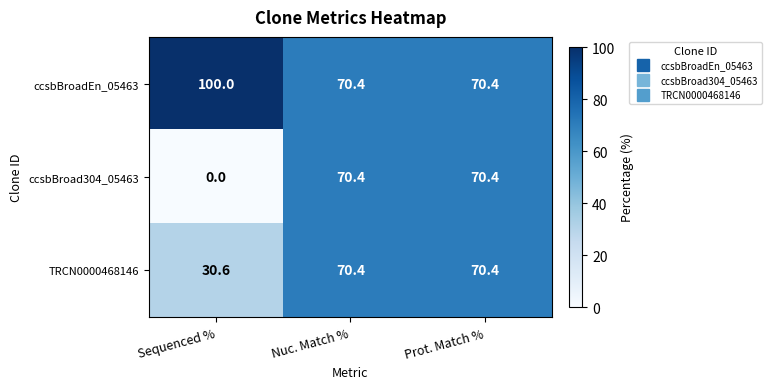

At which category does the chart reach its minimum across all series?

Sequenced %